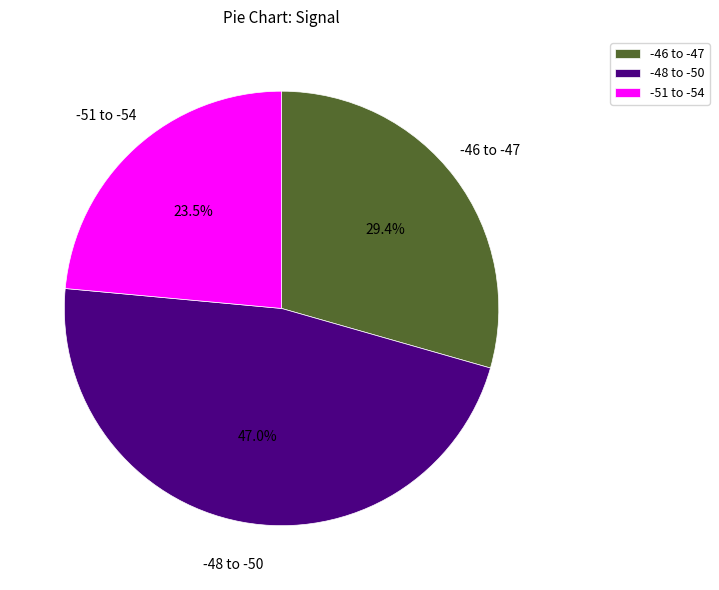

What is the total percentage of -46 to -47 and -51 to -54?

53.0%